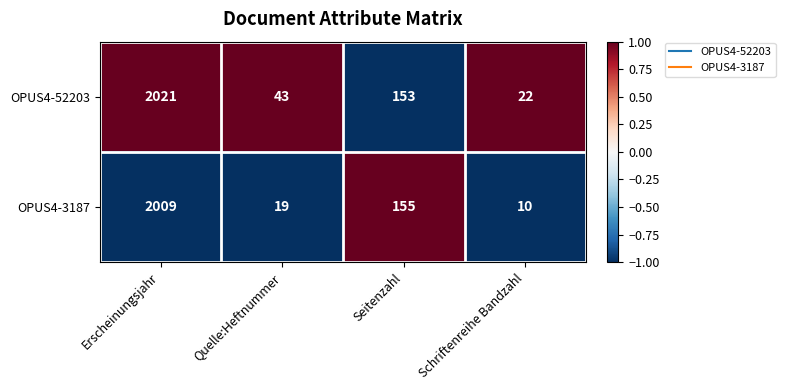

At which category is the sum across all series the highest?

Erscheinungsjahr